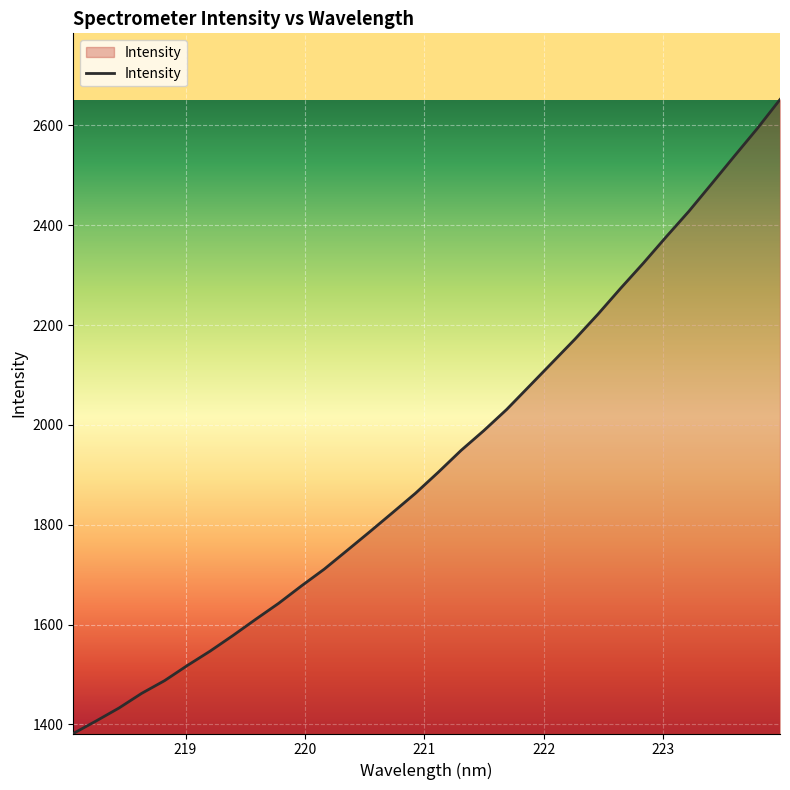

True or false: there are more than 1 points higher than both neighbors.

False